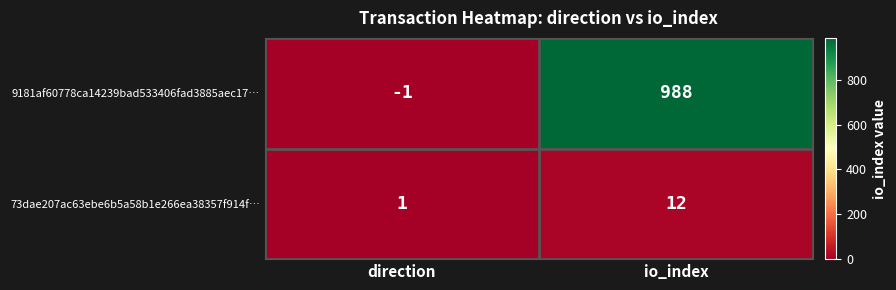

Count the number of categories in the chart.

2